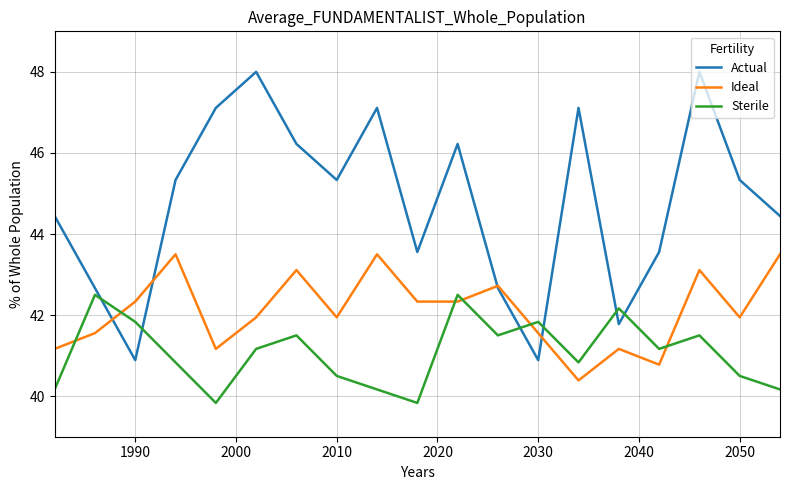

Which series has the largest total across all categories?

Actual